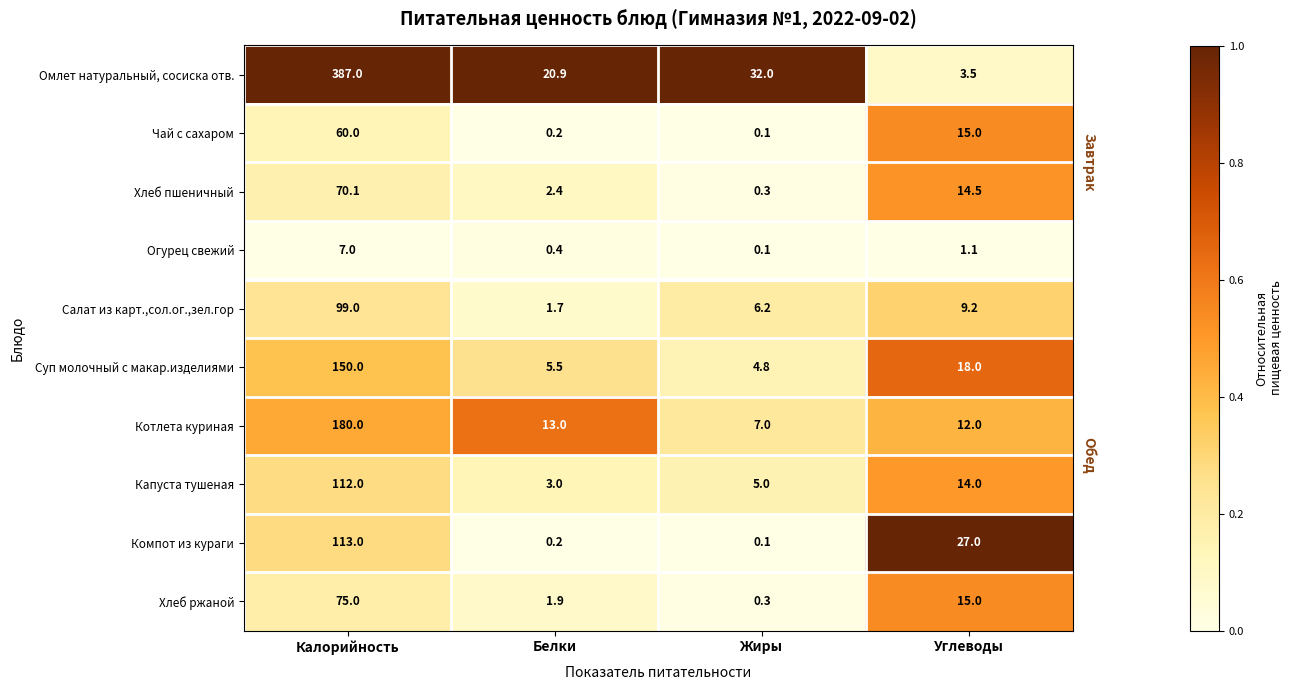

Is it true that Хлеб ржаной equals 75.0 at Калорийность?

True